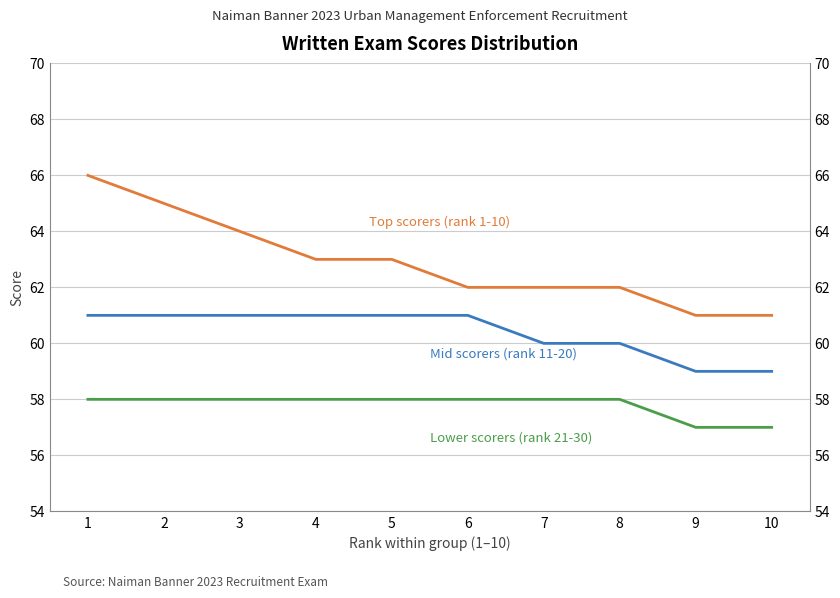

Rank the series at 10 from lowest to highest value.

Lower scorers (rank 21-30), Mid scorers (rank 11-20), Top scorers (rank 1-10)